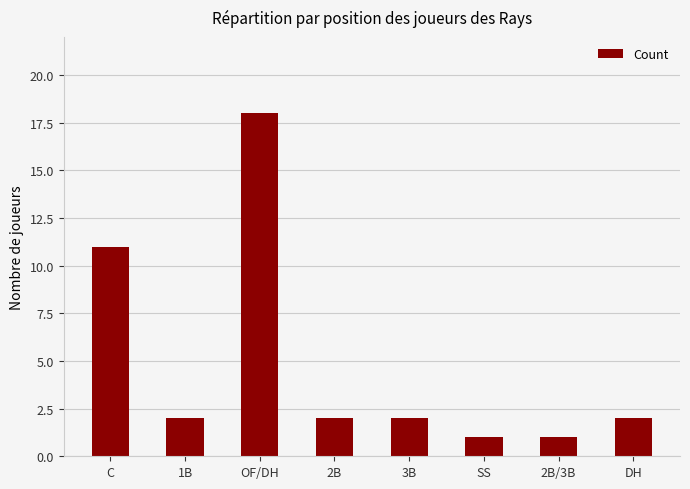

What is the greatest value displayed?

18